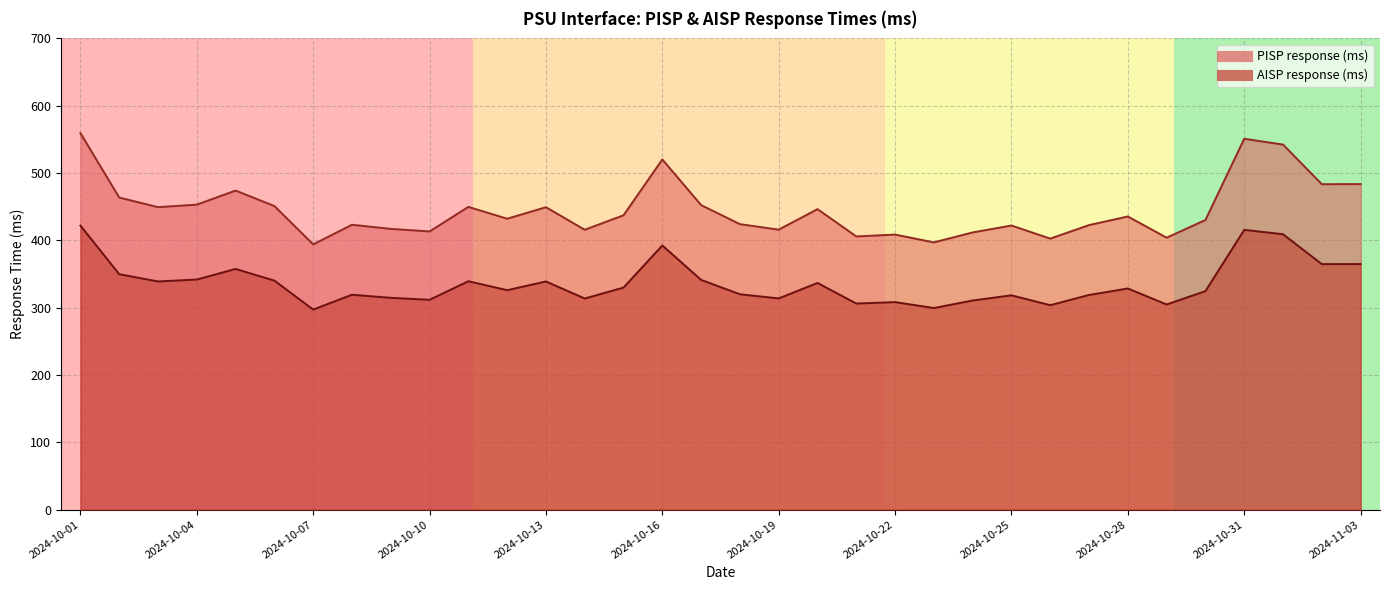

What is the smallest value displayed?

297.2